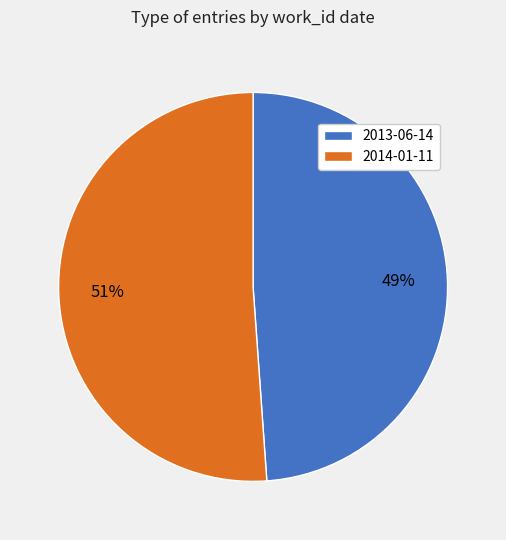

How many slices are in this pie chart?

2